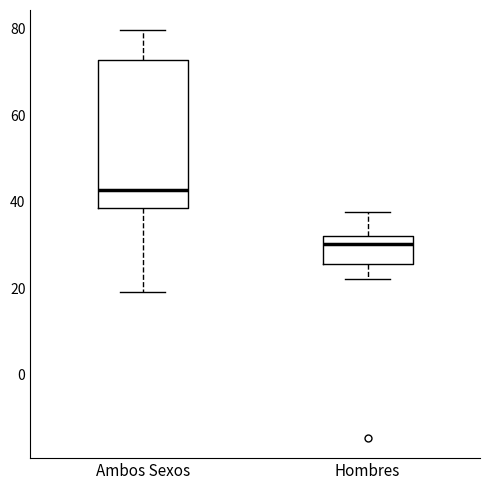

Reading left to right, transcribe this box plot: for each box, give where its median line is, the range the box spans, and where its two whiskers end, as read against the y-axis. The values are not printed on the chart, so give them approximately, as read against the axis.

Ambos Sexos: median 42, box 38 to 72, whiskers 20 to 80
Hombres: median 30, box 26 to 32, whiskers 22 to 38